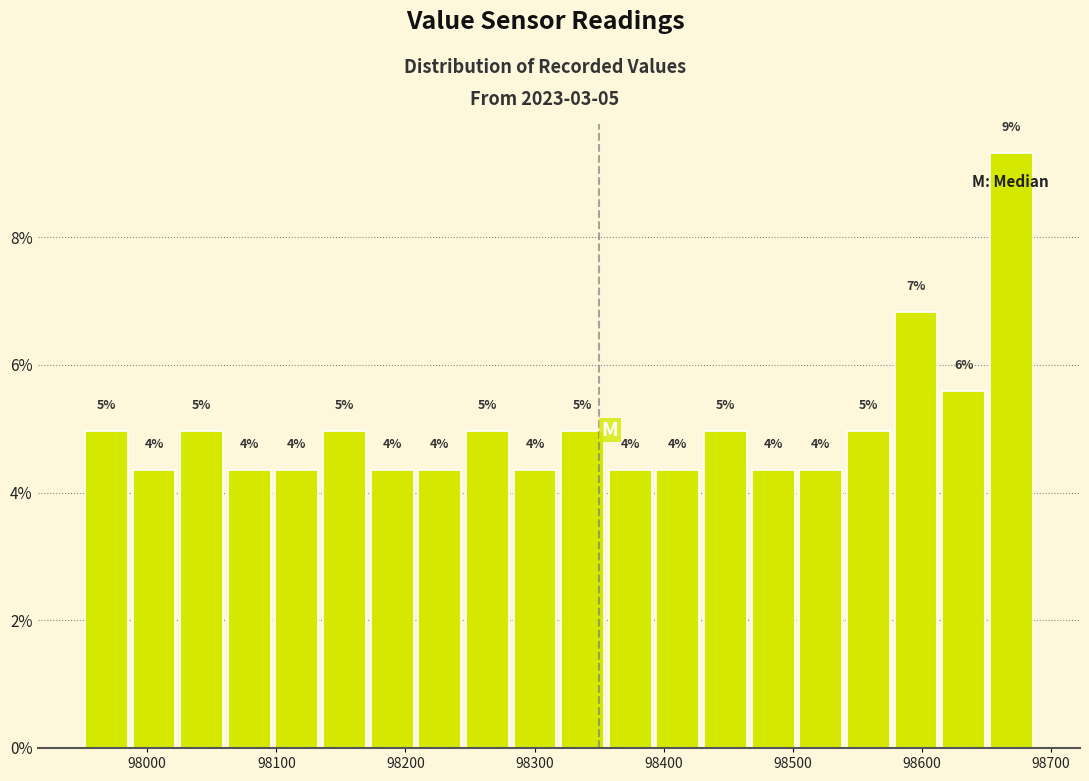

Around what value on the x-axis is the tallest bar? Give the approximate position of its centre, as read against the axis.

98670